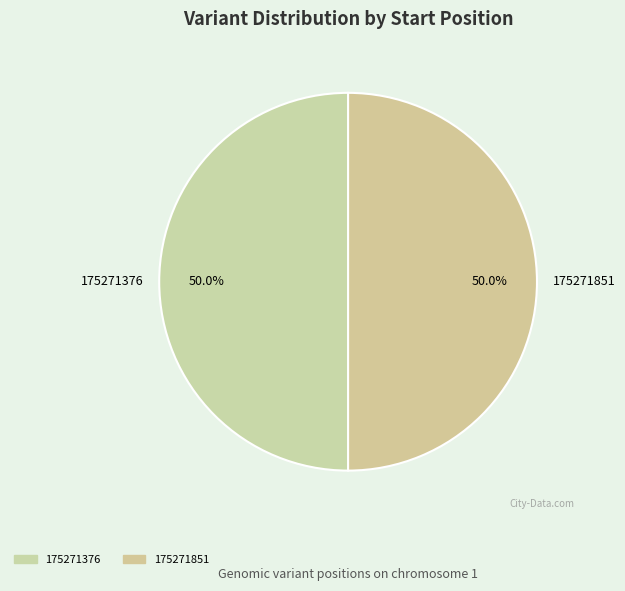

Combined, do 175271851 and 175271376 account for over 50%?

Yes